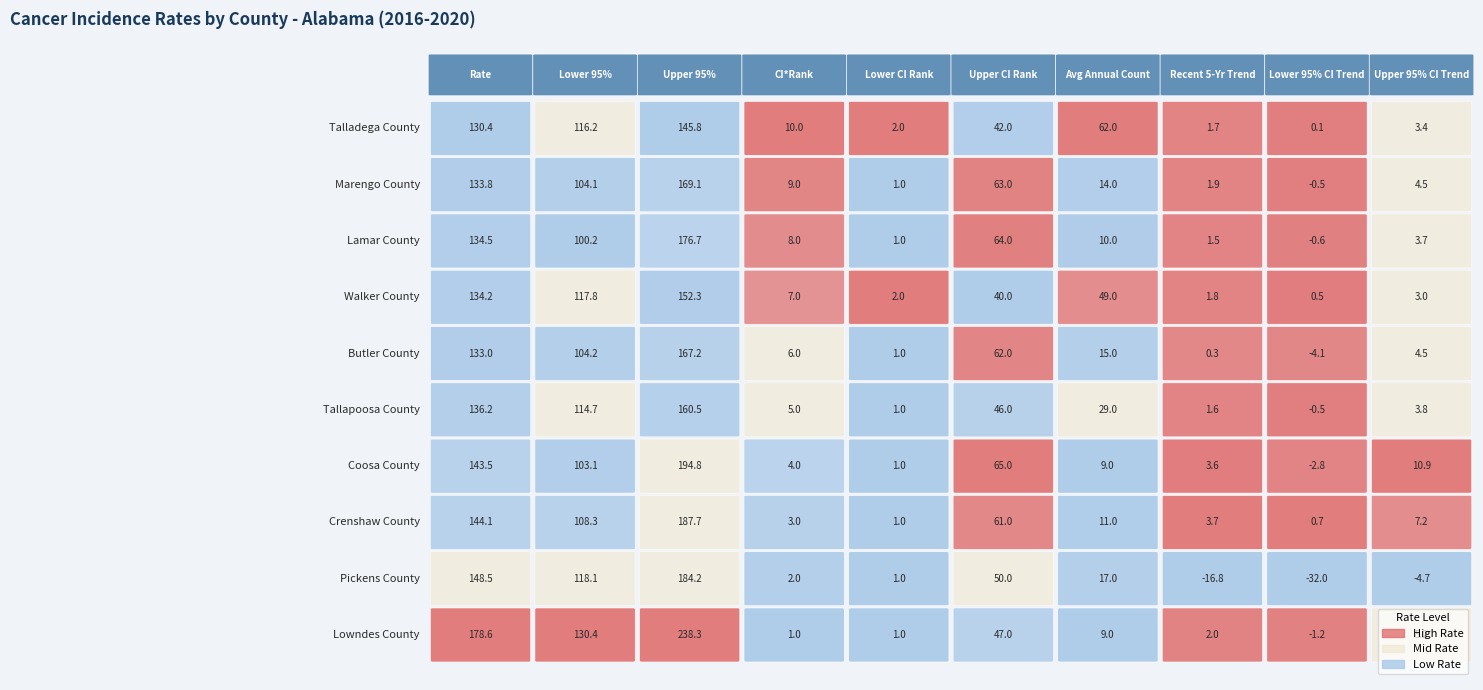

Count the number of categories in the chart.

10